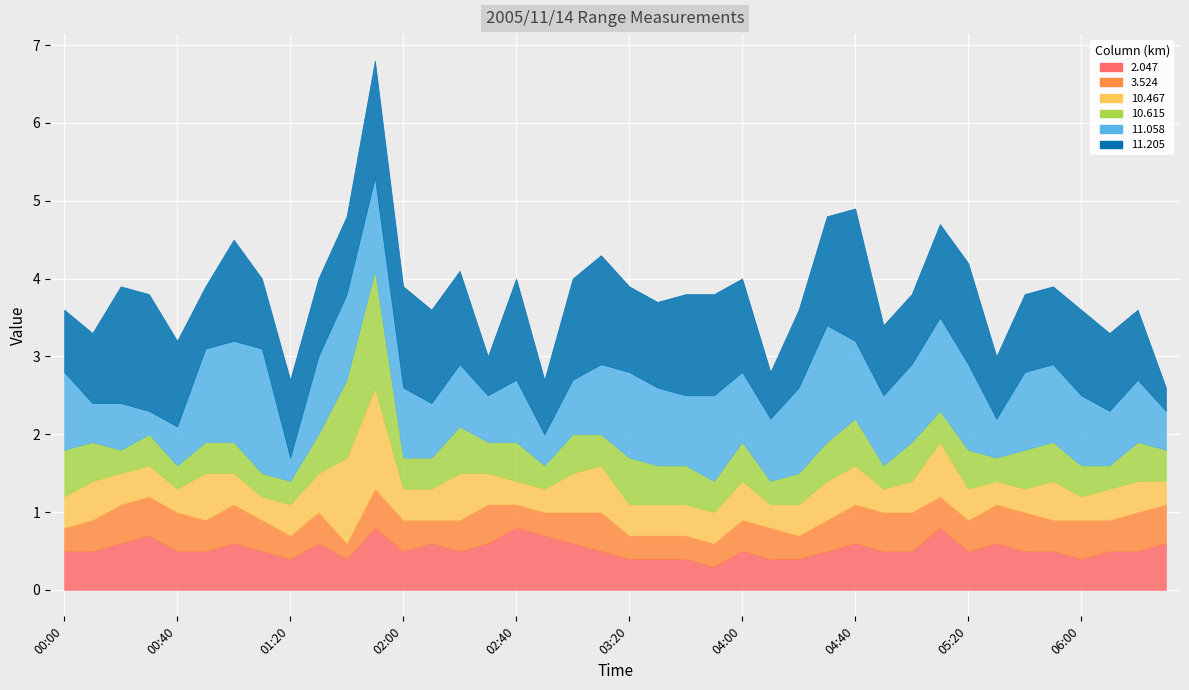

The value of 10.467 at 03:30 is 0.4. True or false?

True